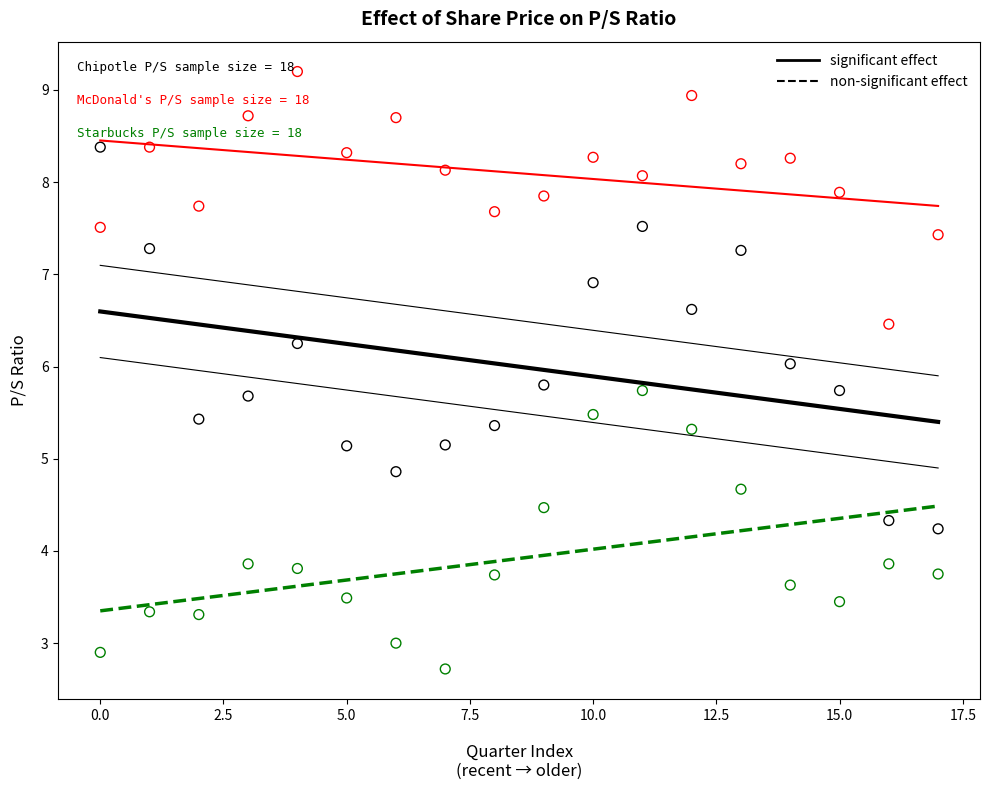

Across all data points, what is the range of Y values (max minus min)?

6.5